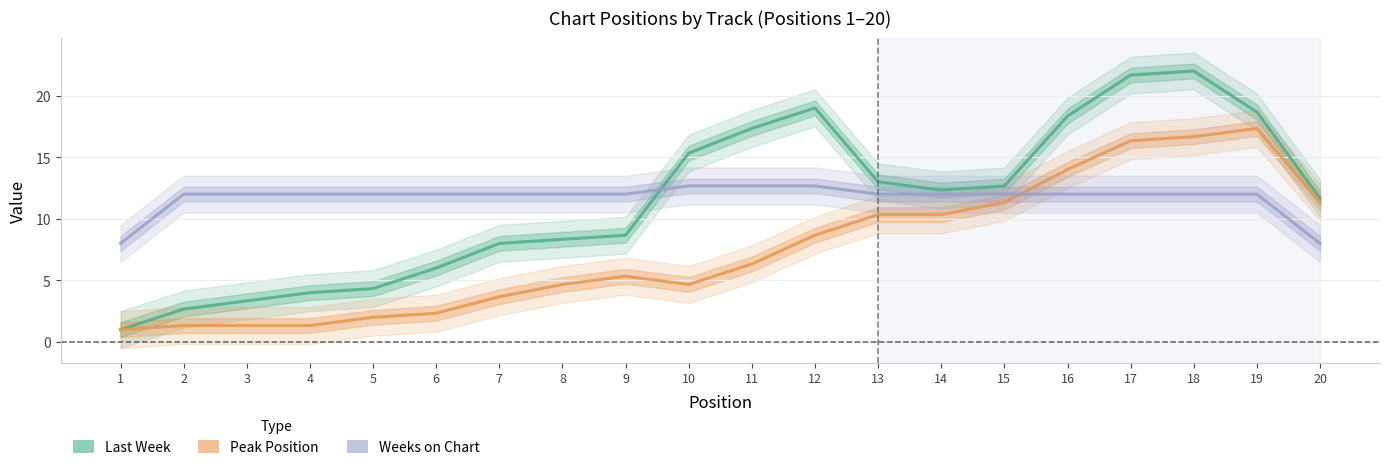

Does the chart display data point markers on the line(s)?

No